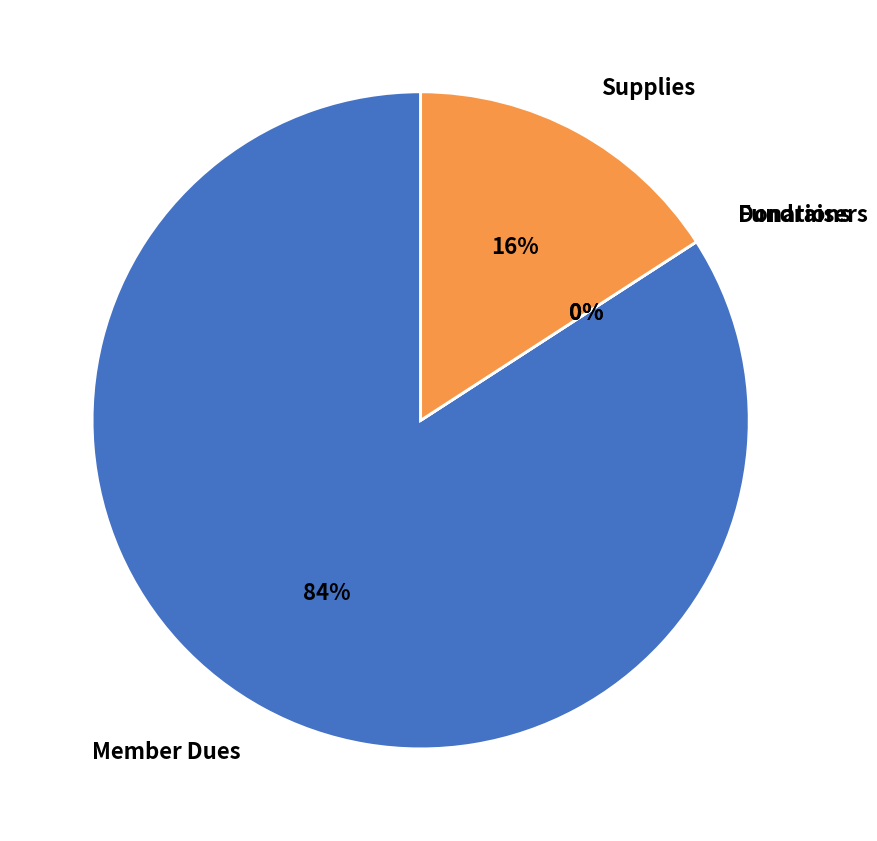

To the nearest percent, what is the average slice percentage?

25%